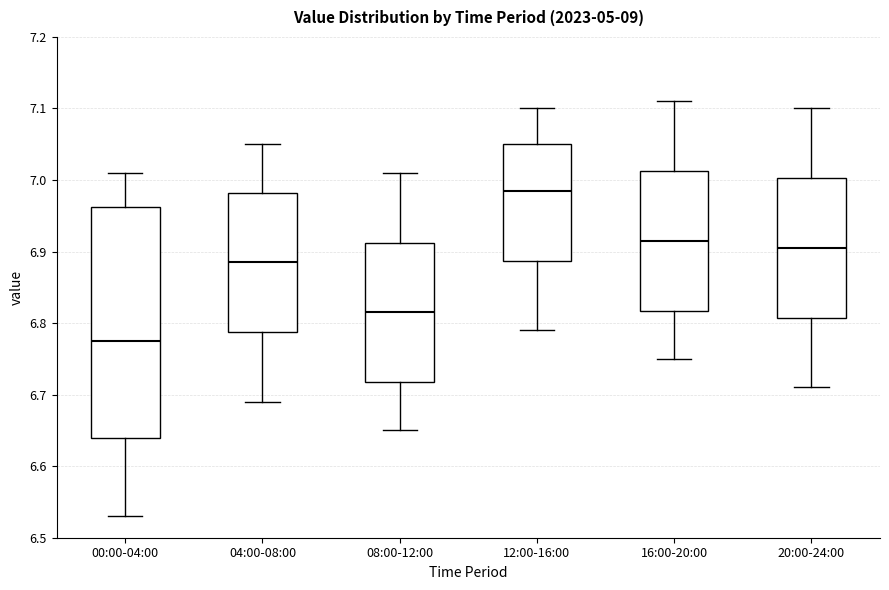

Where does the median line of the box for 00:00-04:00 sit on the y-axis? The values are not printed on the chart, so give them approximately, as read against the axis.

6.78